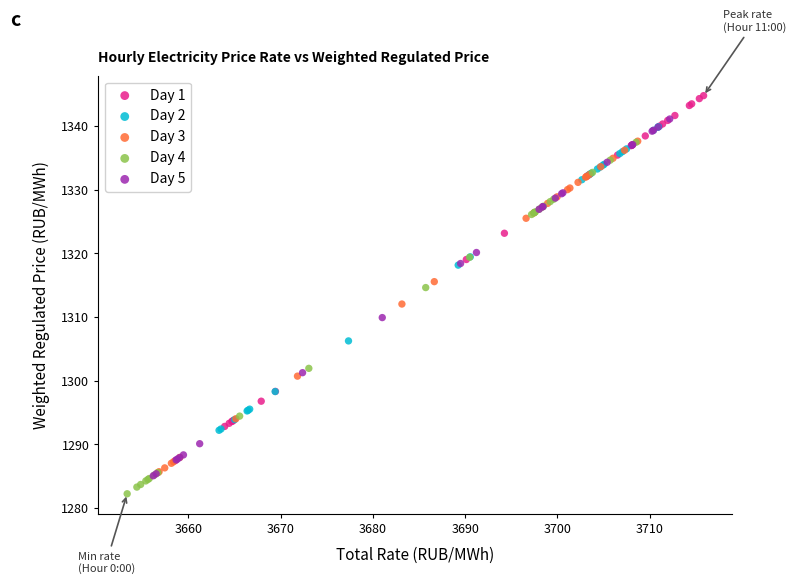

Which series contains the highest Y value?

Day 1